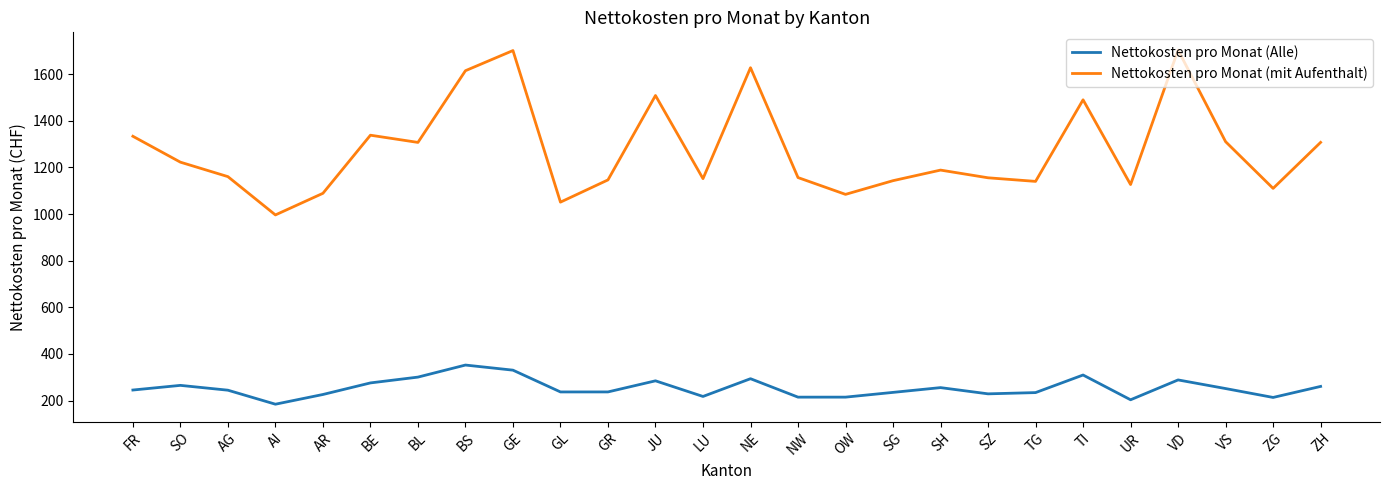

True or false: Nettokosten pro Monat (mit Aufenthalt) has a value of 1701.4 at GE.

True